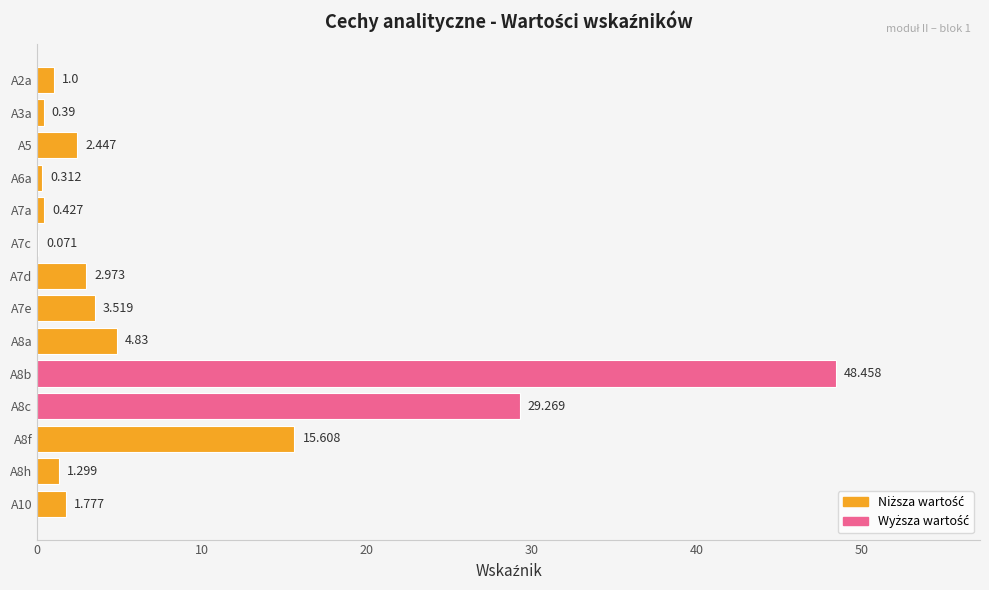

Count the number of categories in the chart.

14